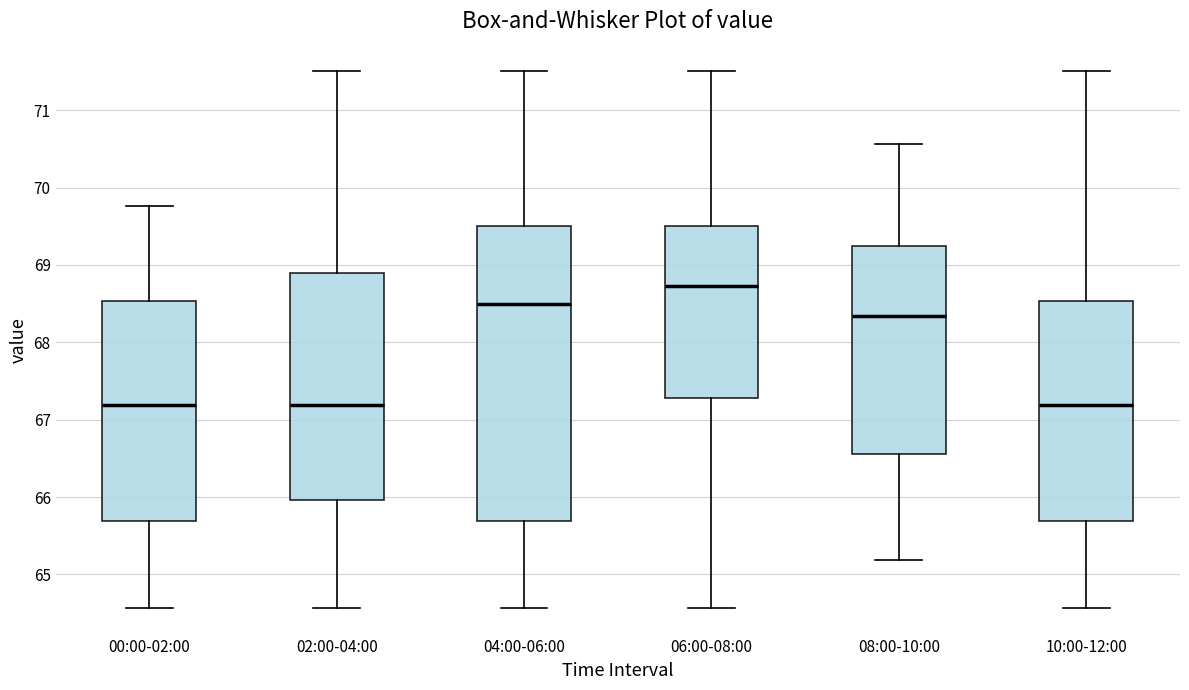

Reading left to right, read every box against the y-axis: the position of its median line, the range the box covers, and the ends of its whiskers. The values are not printed on the chart, so give them approximately, as read against the axis.

00:00-02:00: median 67.2, box 65.7 to 68.5, whiskers 64.6 to 69.8
02:00-04:00: median 67.2, box 66.0 to 68.9, whiskers 64.6 to 71.5
04:00-06:00: median 68.5, box 65.7 to 69.5, whiskers 64.6 to 71.5
06:00-08:00: median 68.7, box 67.3 to 69.5, whiskers 64.6 to 71.5
08:00-10:00: median 68.3, box 66.6 to 69.2, whiskers 65.2 to 70.6
10:00-12:00: median 67.2, box 65.7 to 68.5, whiskers 64.6 to 71.5